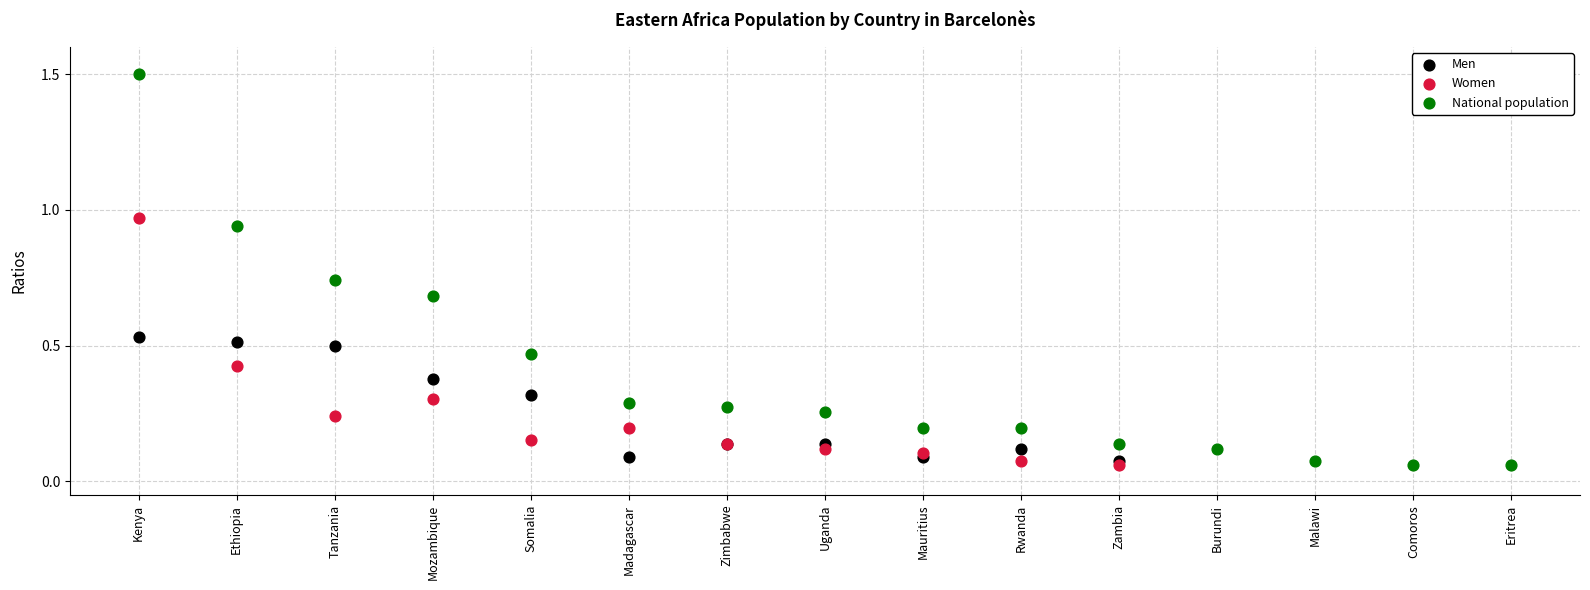

Which series reaches the maximum Y coordinate?

National population